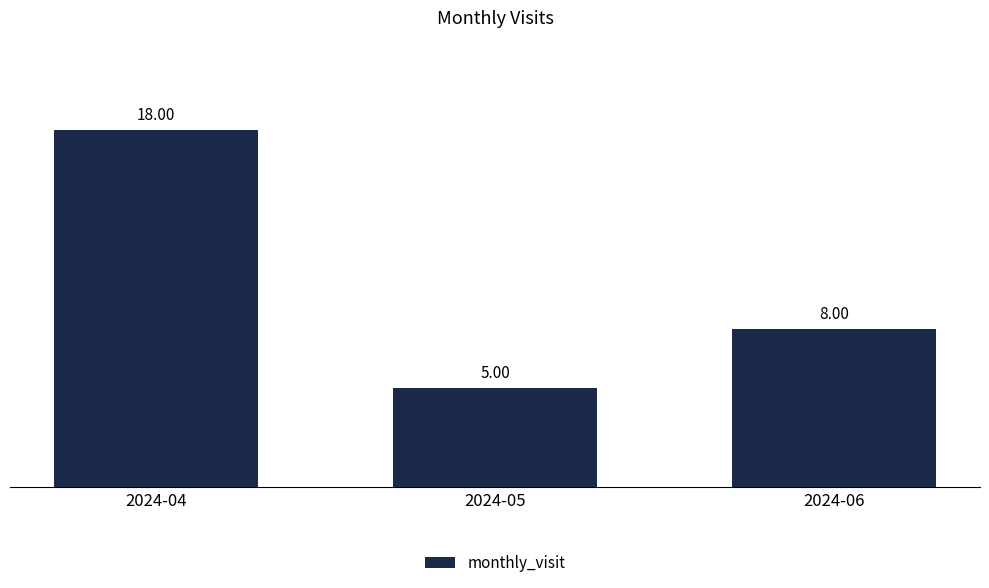

What is the change in value from 2024-04 to 2024-06?

-10